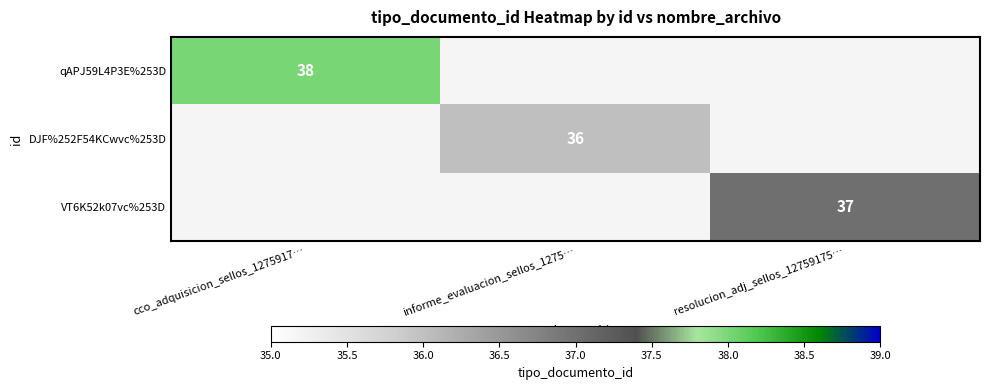

True or false: qAPJ59L4P3E%253D has a value of 38 at cco_adquisicion_sellos_1275917….

True